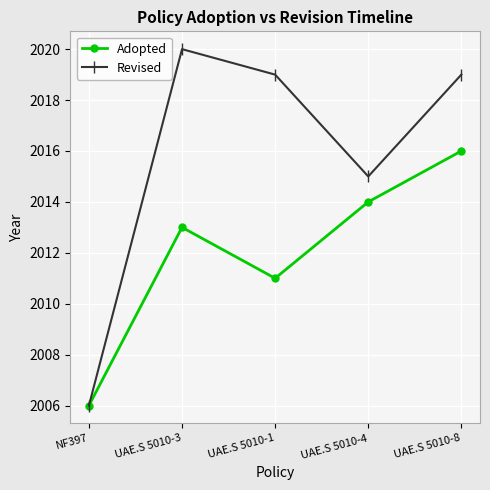

What is the spread (max minus min) of values at UAE.S 5010-3?

7